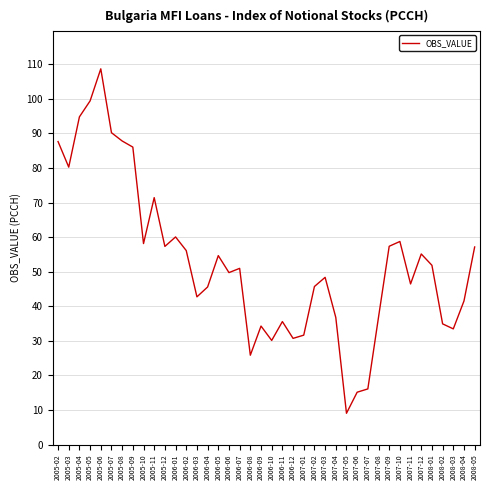

Which label corresponds to the largest value in the chart?

2005-06